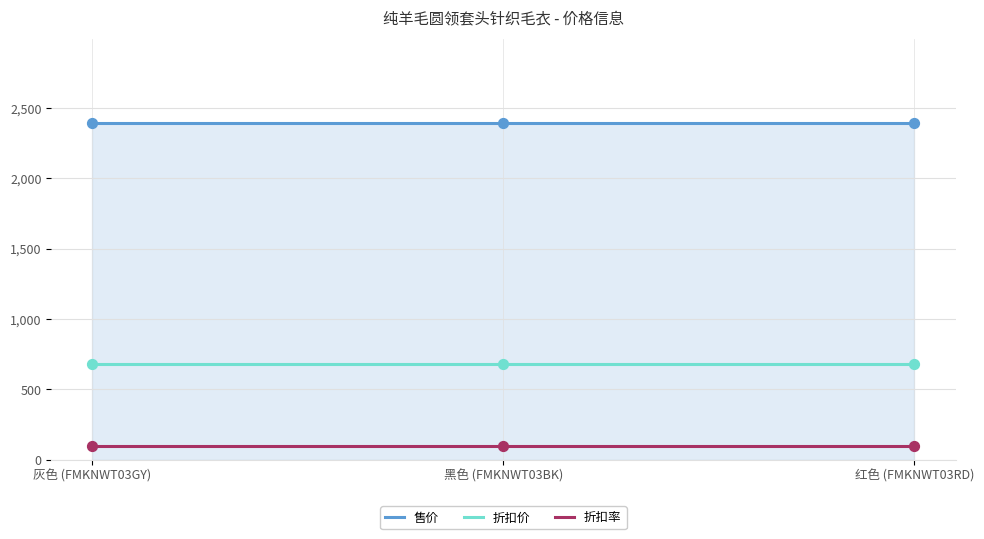

Which series reaches the maximum Y coordinate?

售价